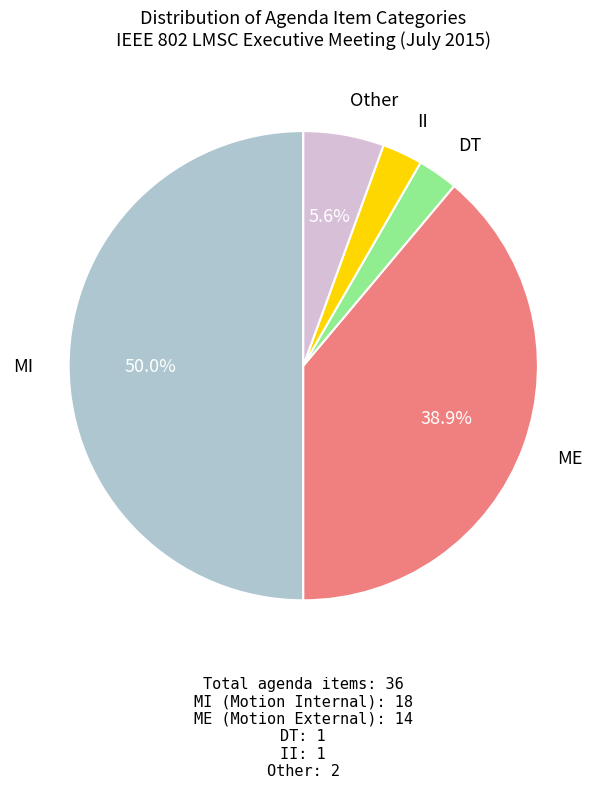

The ME slice represents 52% of the pie. True or false?

False